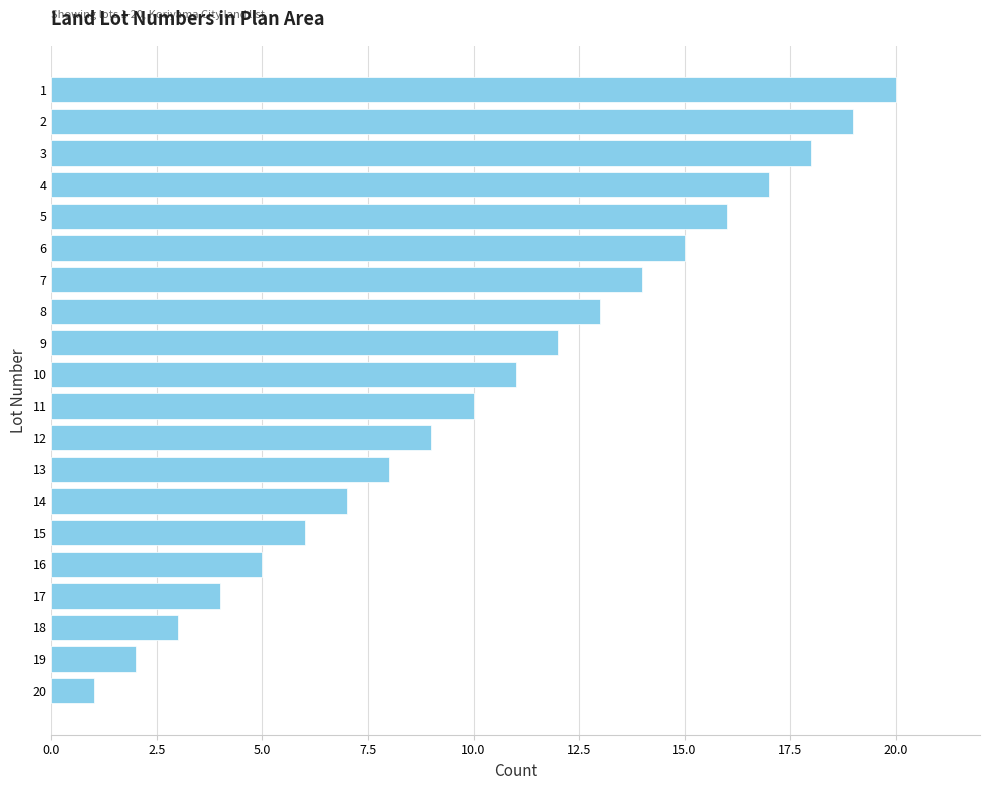

The chart shows a value of 31 at 4. True or false?

False